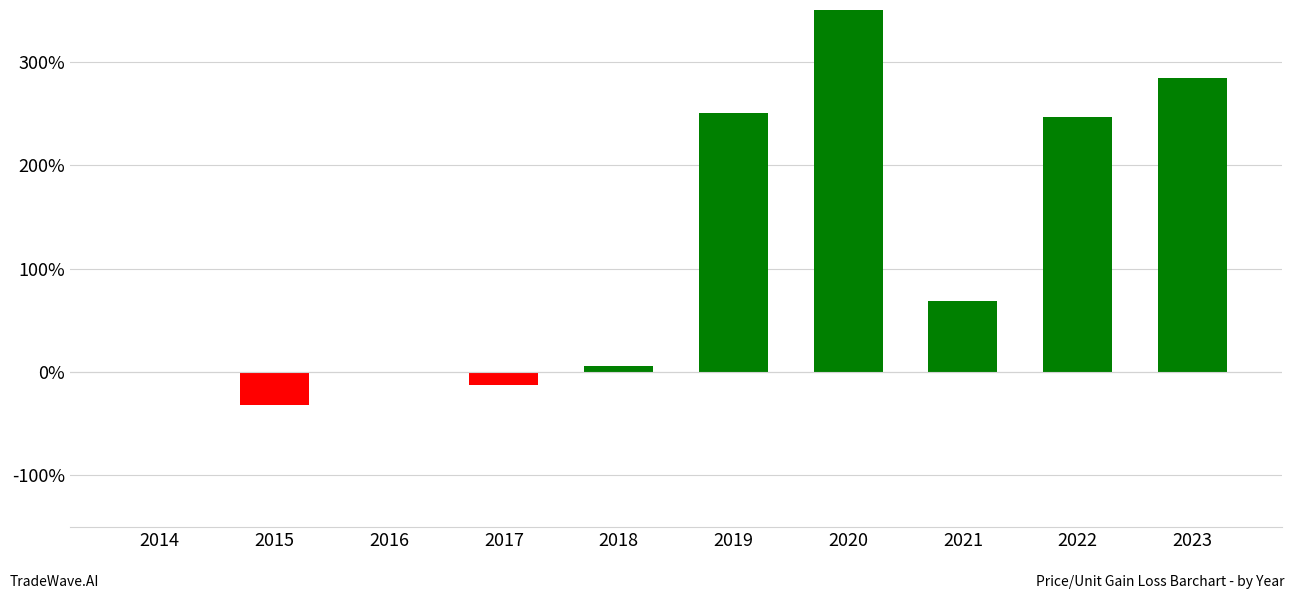

At which label is the value closest to 311?

2023